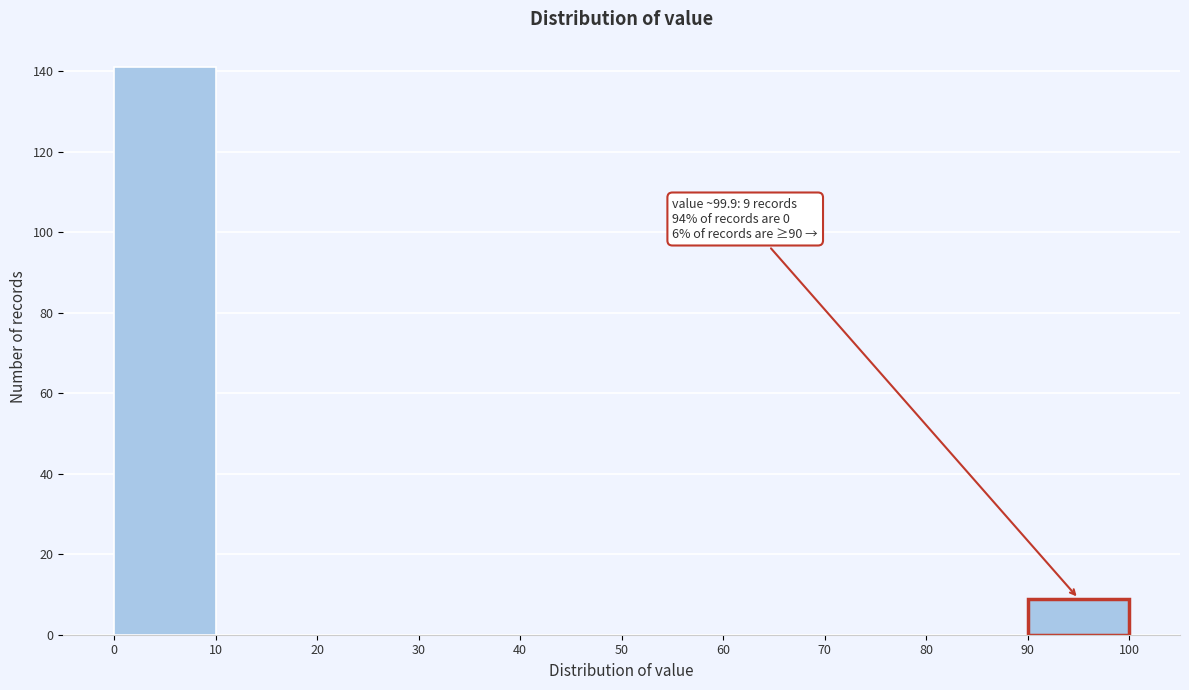

Which range on the x-axis has the tallest bar?

0 to 10